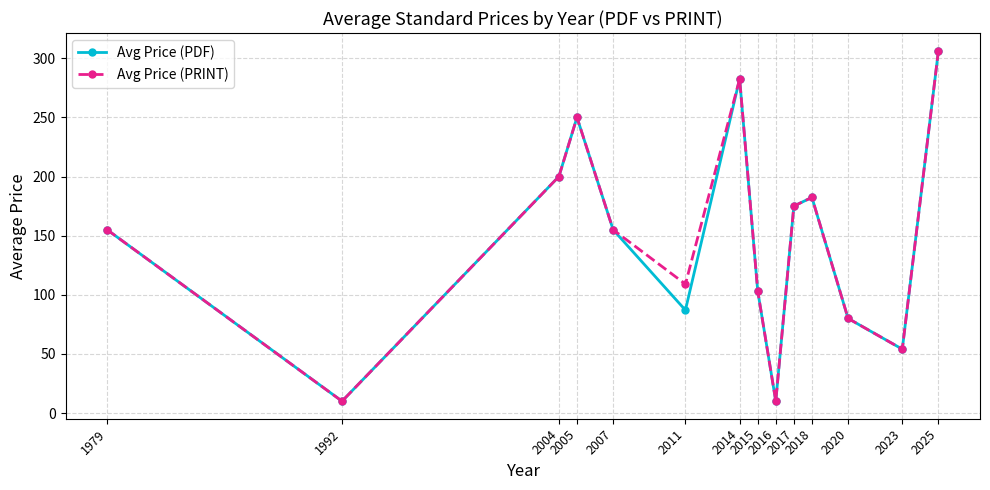

At which category is the sum across all series the highest?

2025